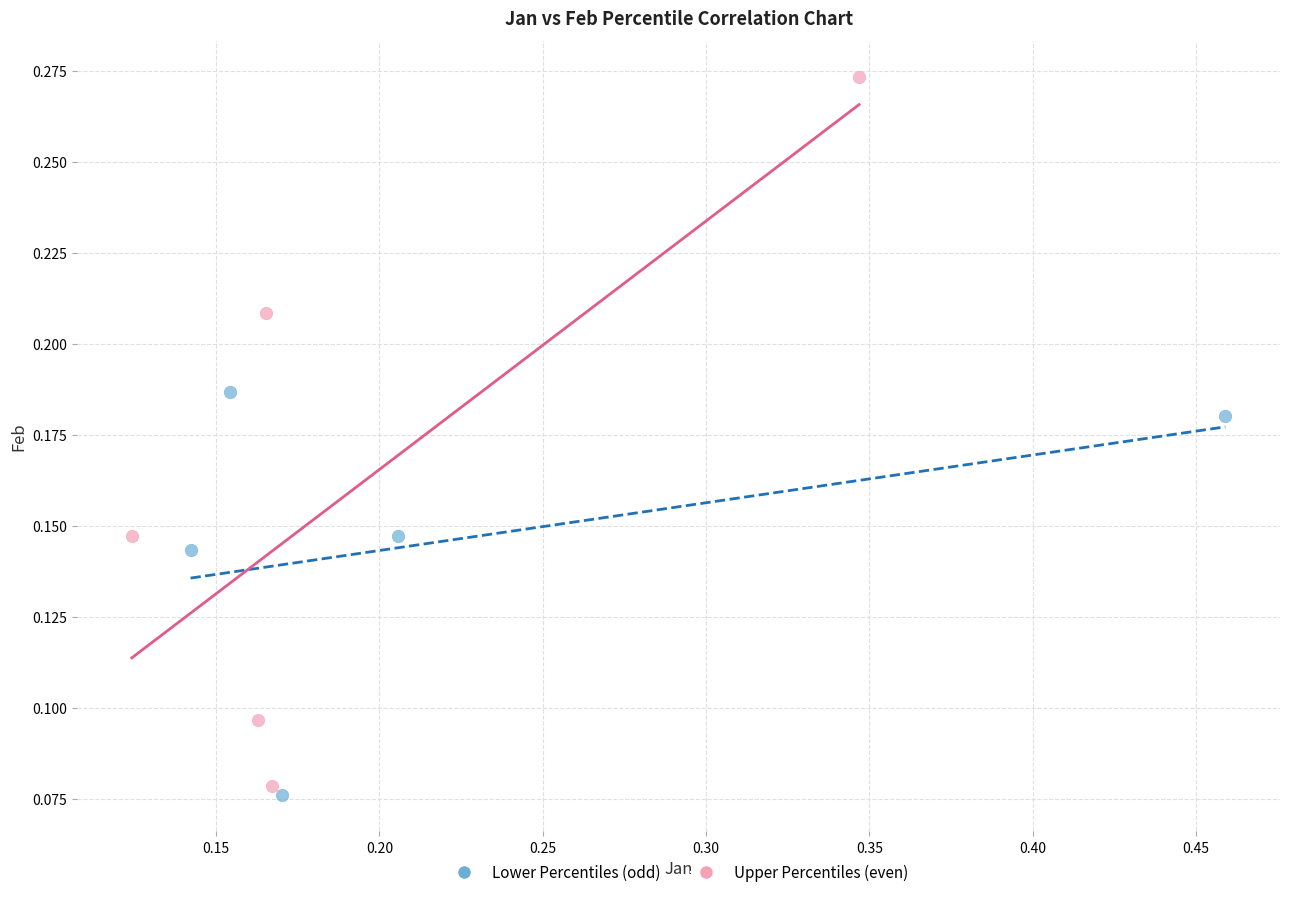

What are all the series names shown in the legend?

Lower Percentiles (odd), Upper Percentiles (even)